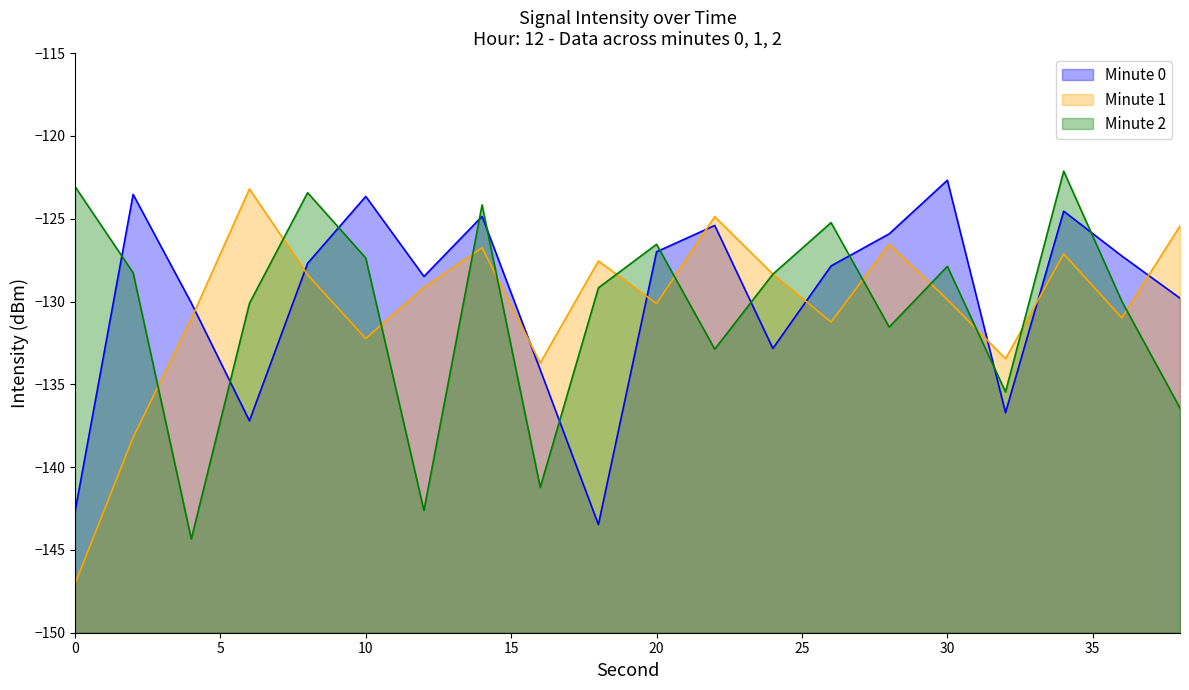

Is the value of Minute 0 at 10 greater than the value of Minute 1 at 24?

Yes